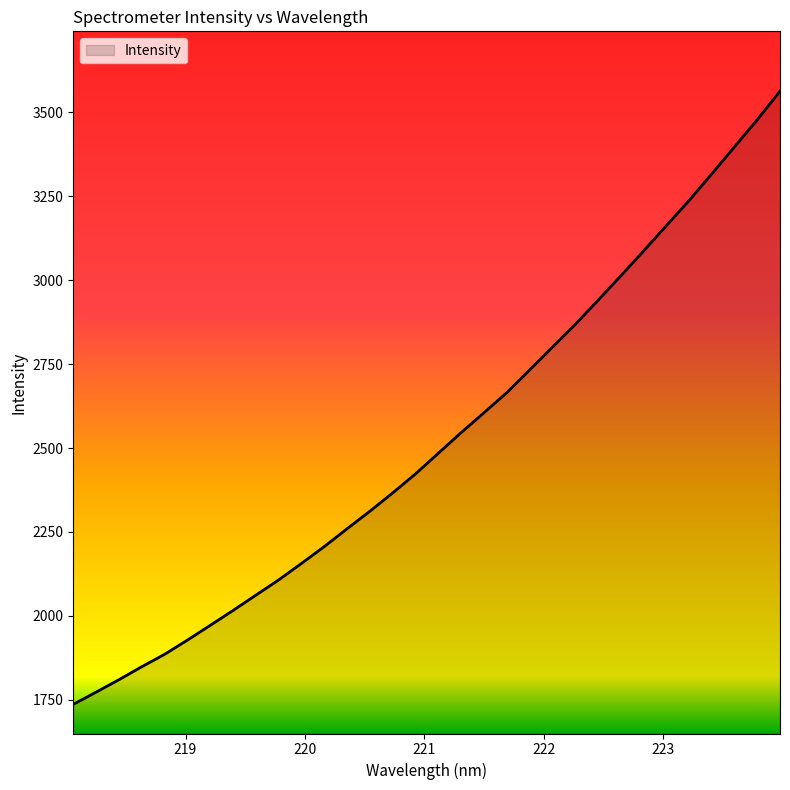

What is the maximum value shown in the chart?

3563.4